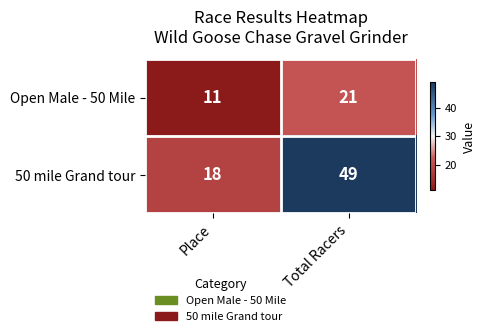

At which category is the sum across all series the highest?

Total Racers